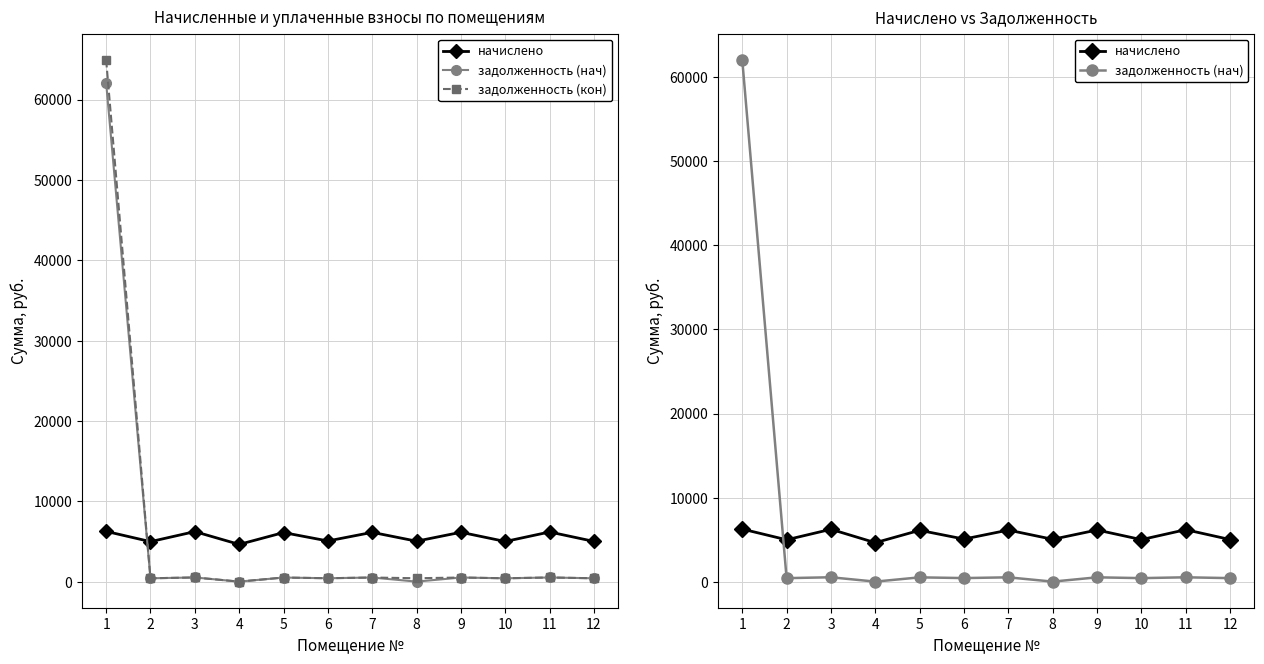

True or false: задолженность (нач) and задолженность (кон) intersect in this chart.

False